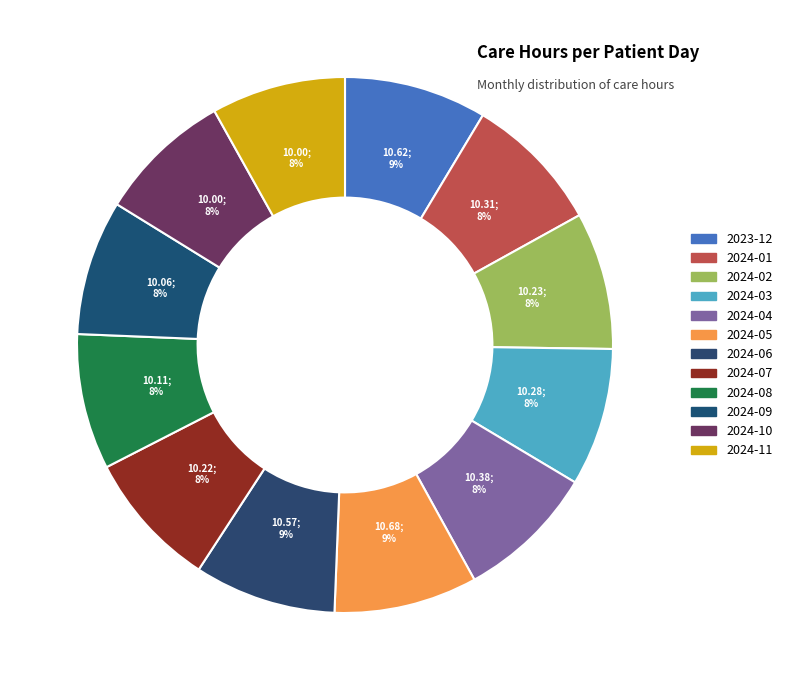

Count the number of slices in the pie.

12